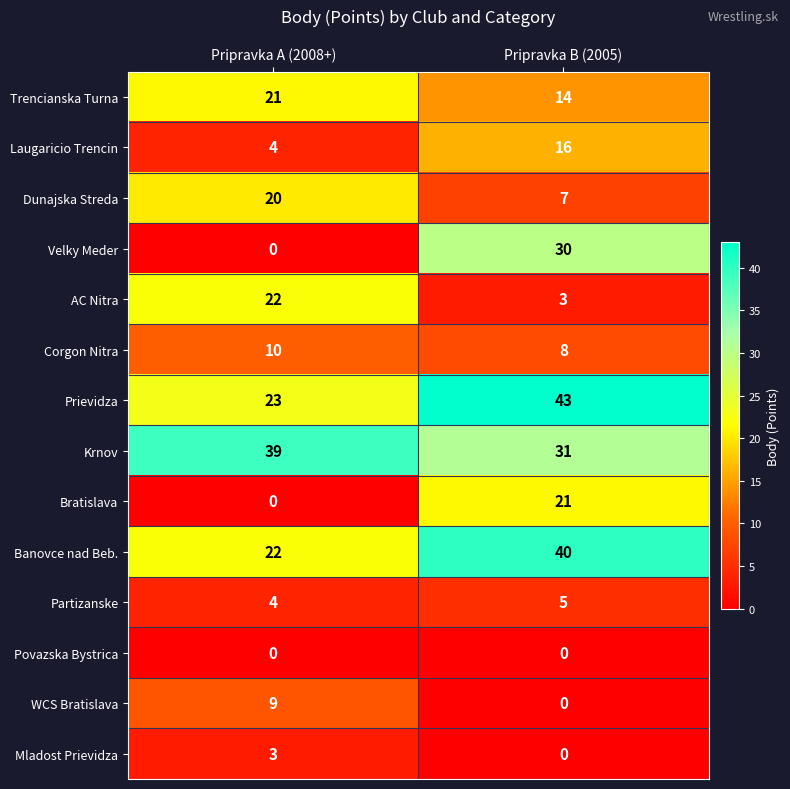

Between Pripravka A (2008+) and Pripravka B (2005), which series saw the biggest shift?

Velky Meder